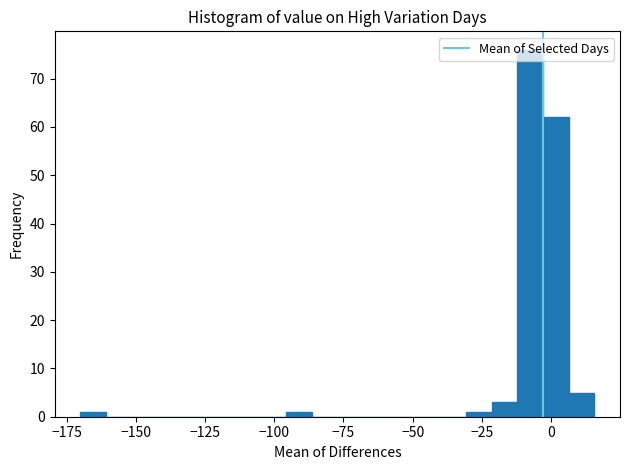

Around what value on the x-axis is the tallest bar? Give the approximate position of its centre, as read against the axis.

-10